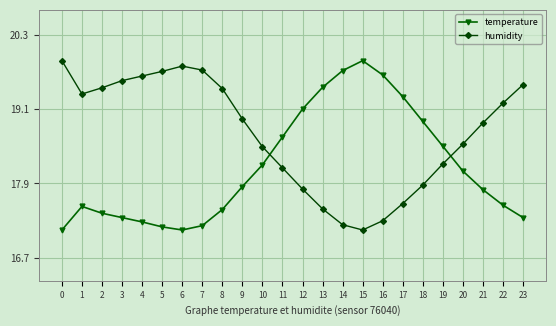

True or false: humidity has a value of 29.9 at 9.

False